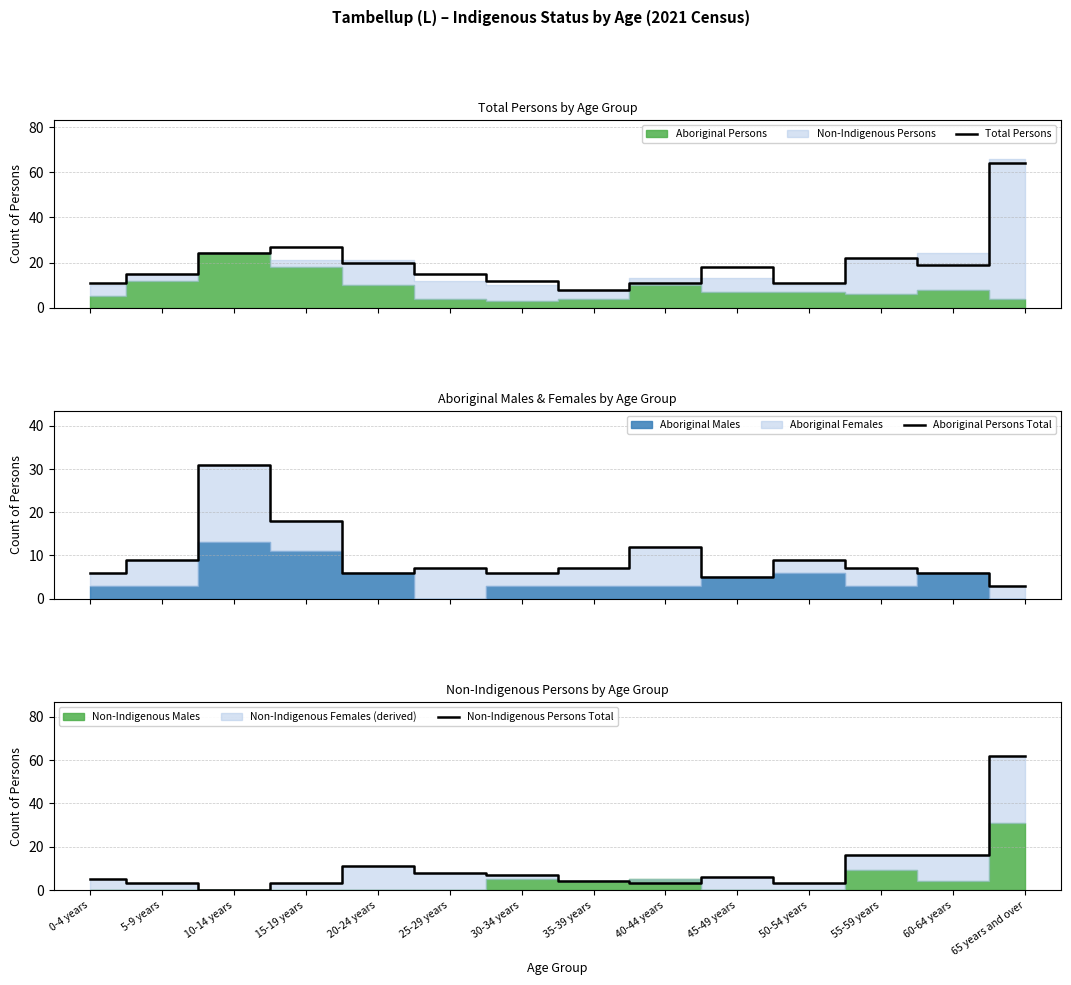

What is the label of the 1st point from the right?

65 years and over